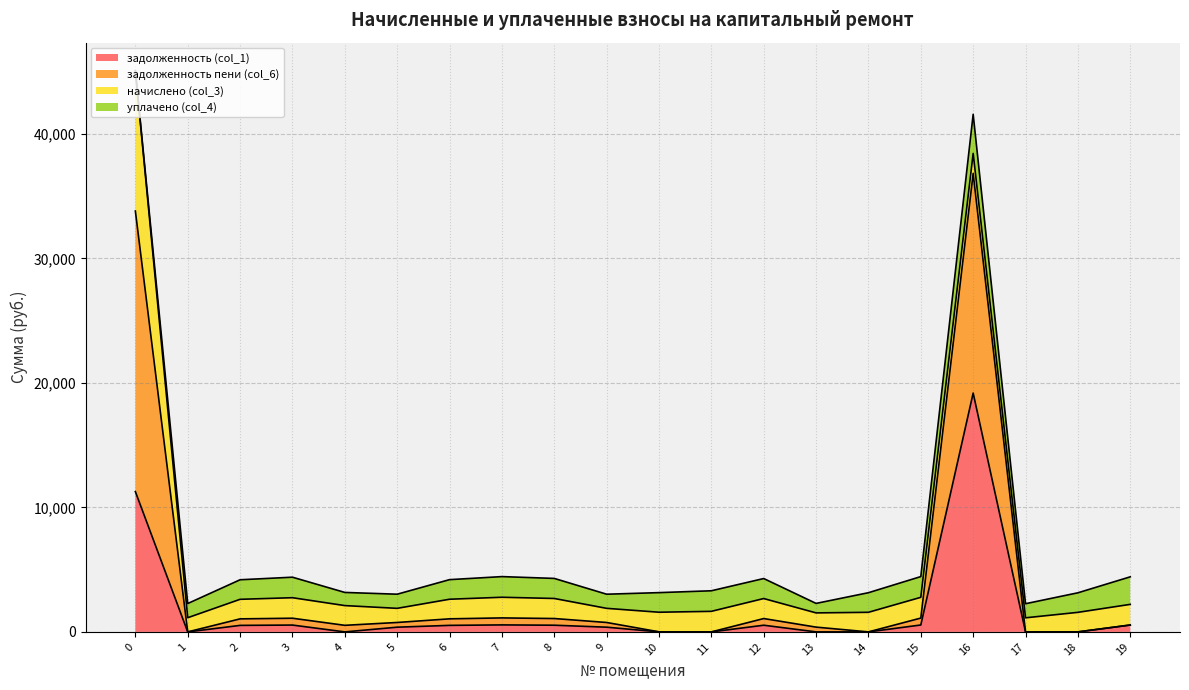

In задолженность (col_1), how many points are higher than both neighbors (excluding endpoints)?

4